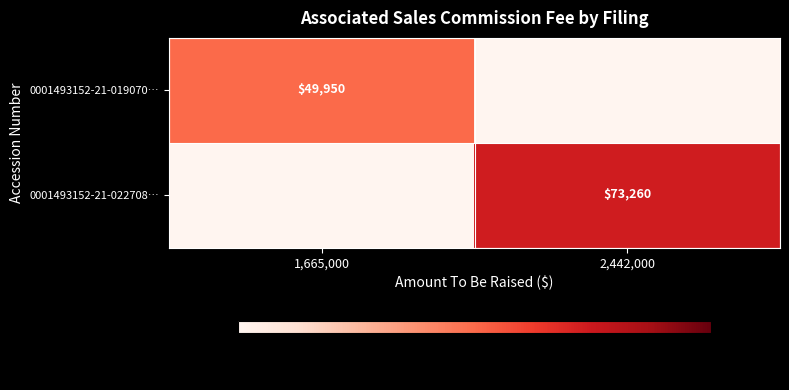

The value of 0001493152-21-019070… at 1,665,000 is 49950. True or false?

True